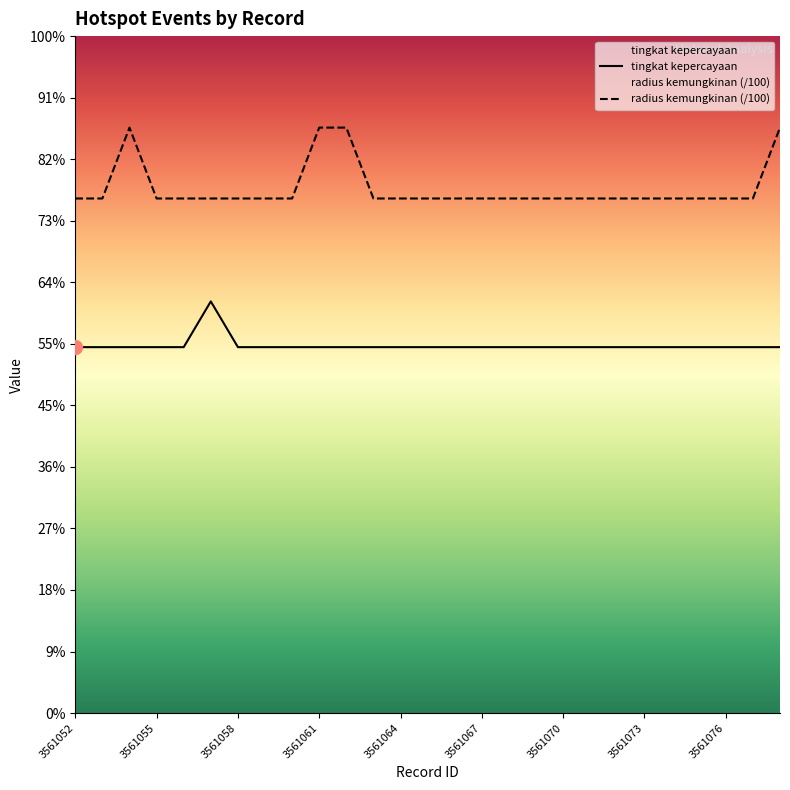

Which series changed the most between 3561066 and 3561077?

tingkat kepercayaan